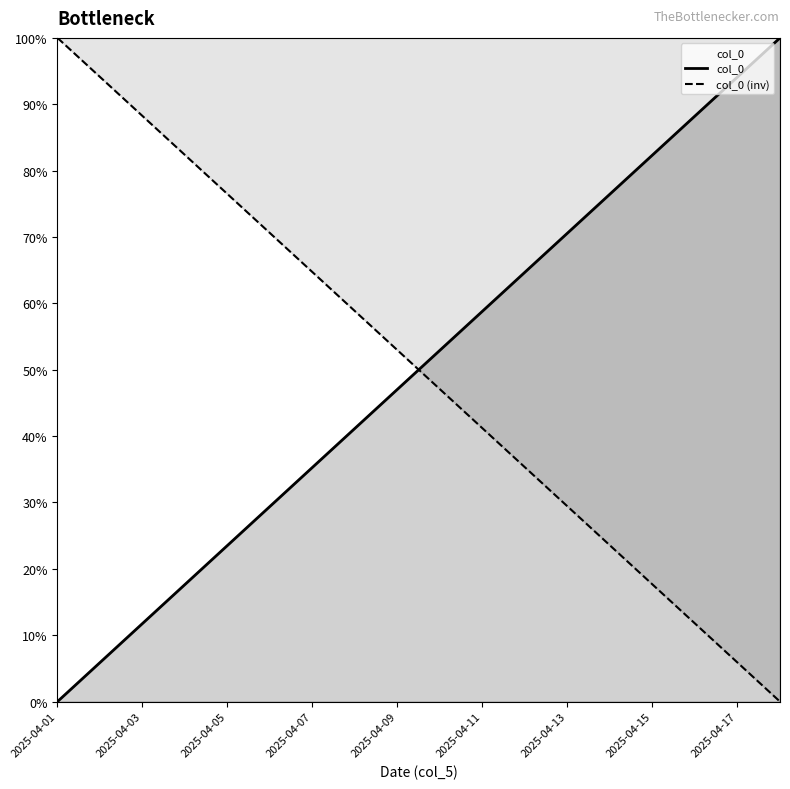

Count the number of data series in this chart.

2